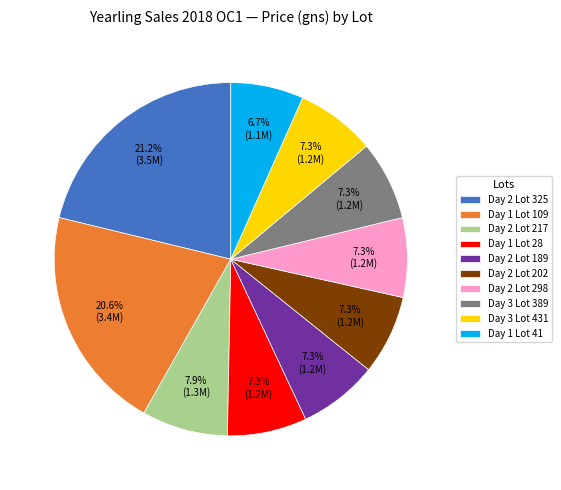

Is there a majority slice in this chart?

No